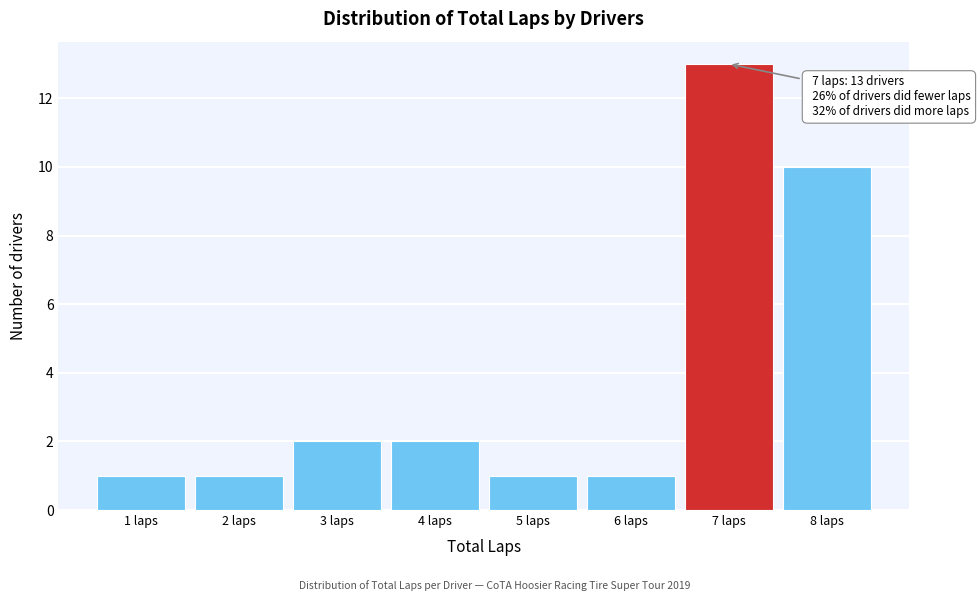

Reading left to right, what are all the values shown in this chart?

1 laps=1	2 laps=1	3 laps=2	4 laps=2	5 laps=1	6 laps=1	7 laps=13	8 laps=10